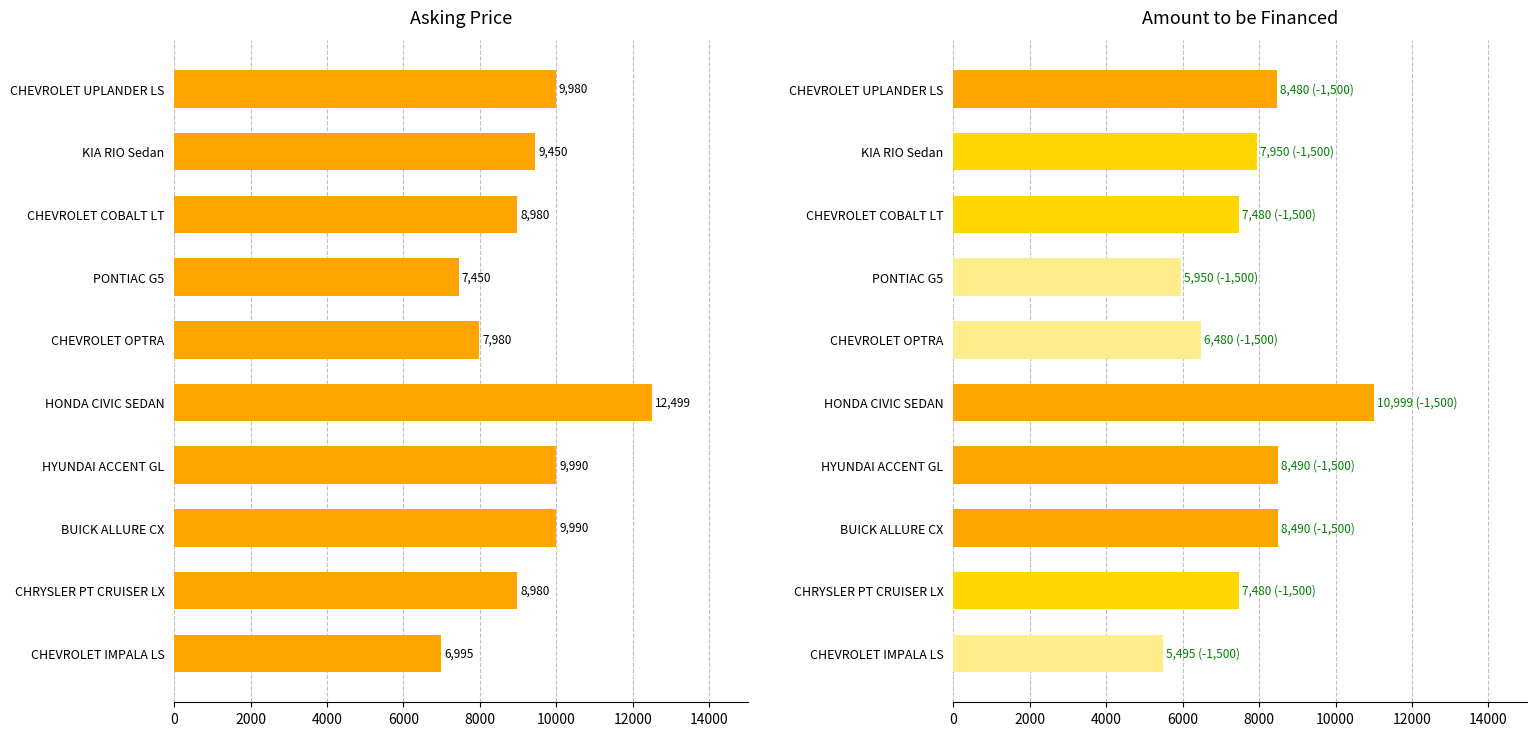

What is the difference between the Asking Price values at HONDA CIVIC SEDAN and CHEVROLET OPTRA?

4519